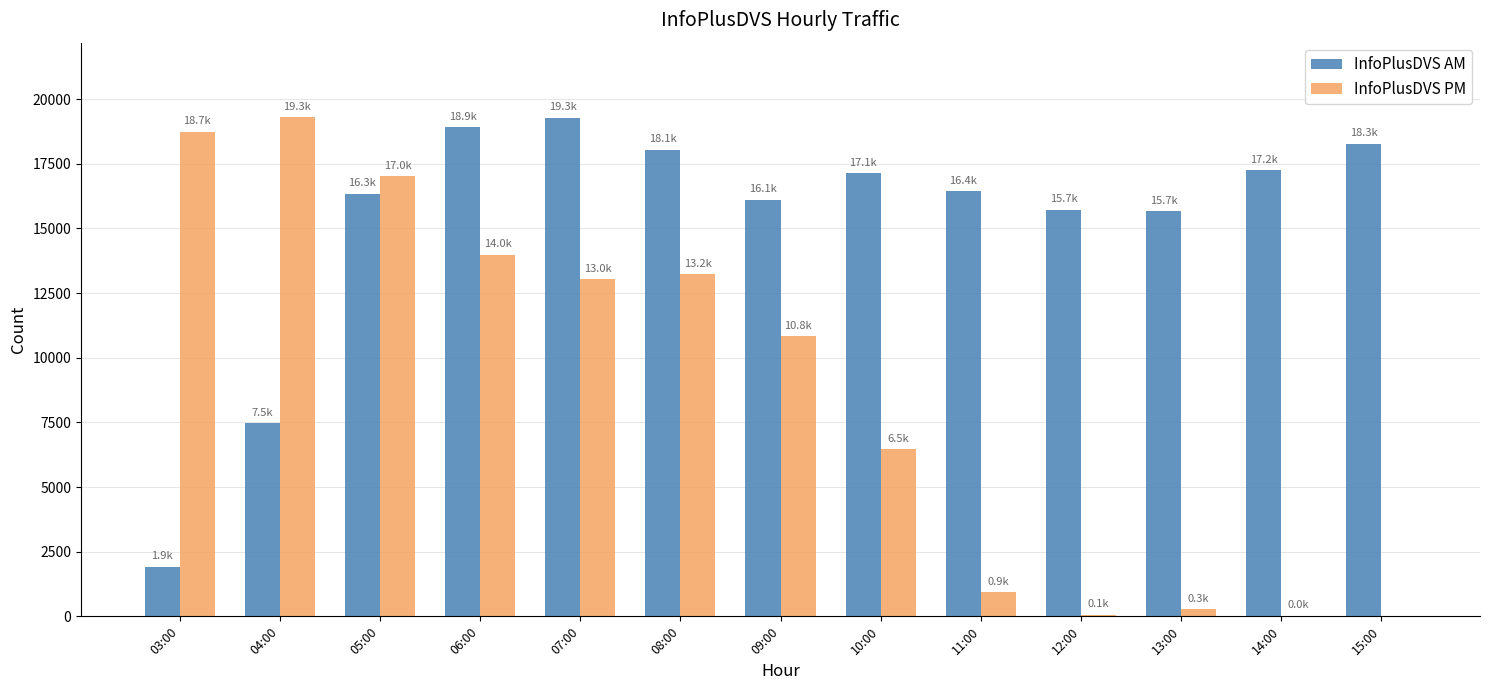

At which category is the sum across all series the highest?

05:00